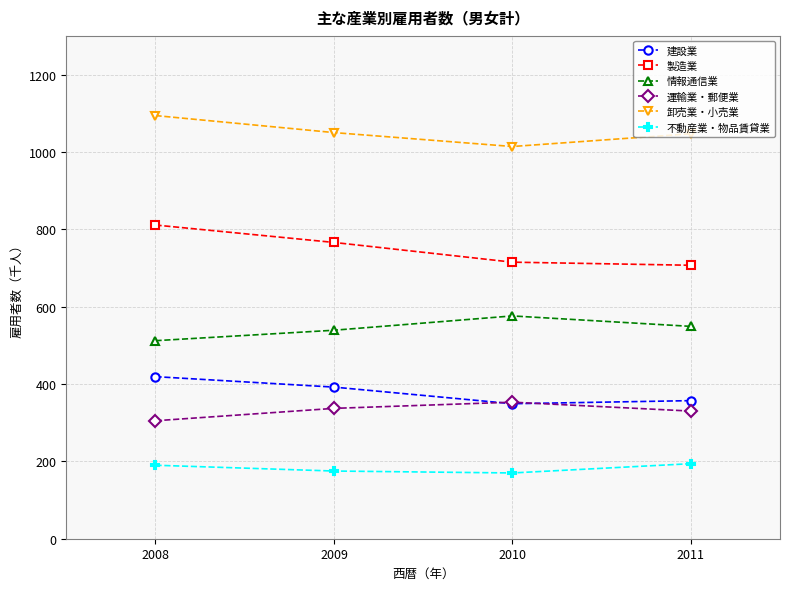

True or false: 情報通信業 and 不動産業・物品賃貸業 intersect in this chart.

False